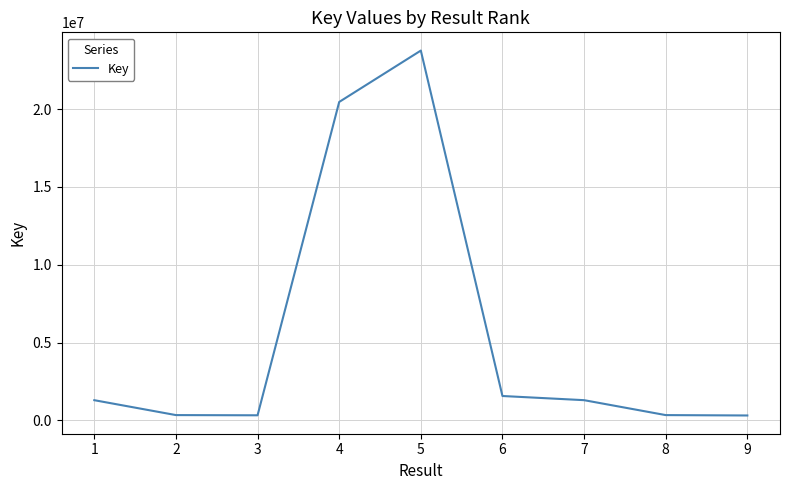

What is the sum of the values at 9 and 4?

20765811